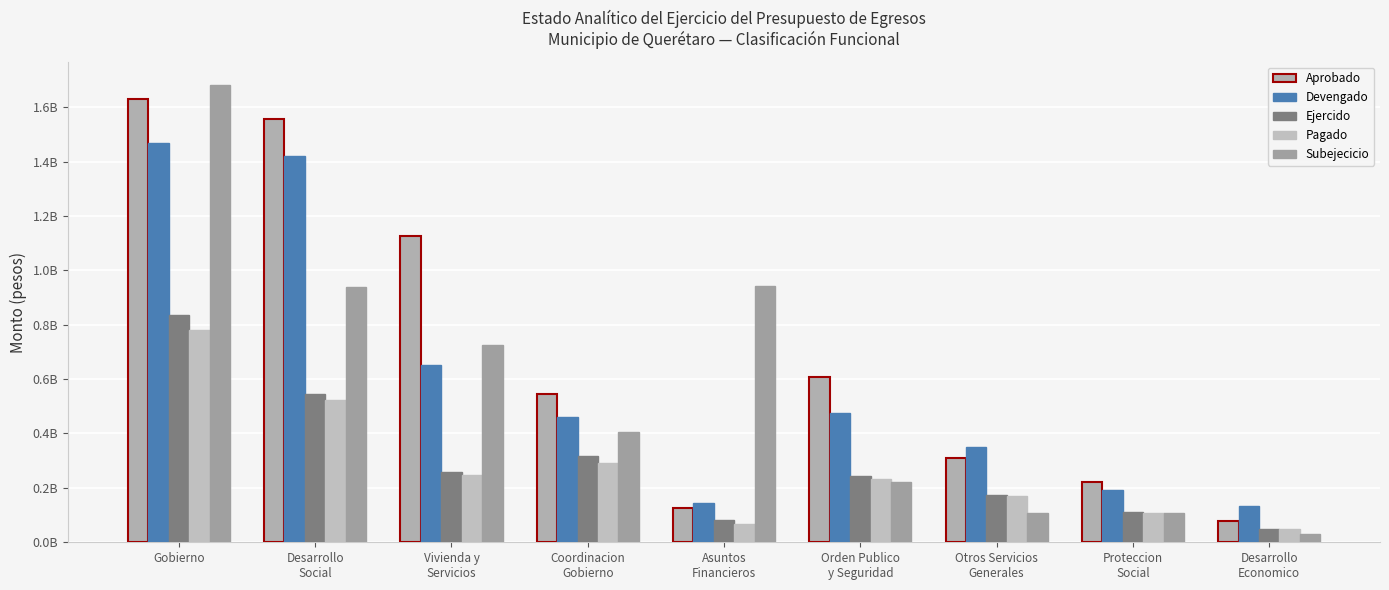

Are the bars grouped side by side (vs. stacked)?

Yes